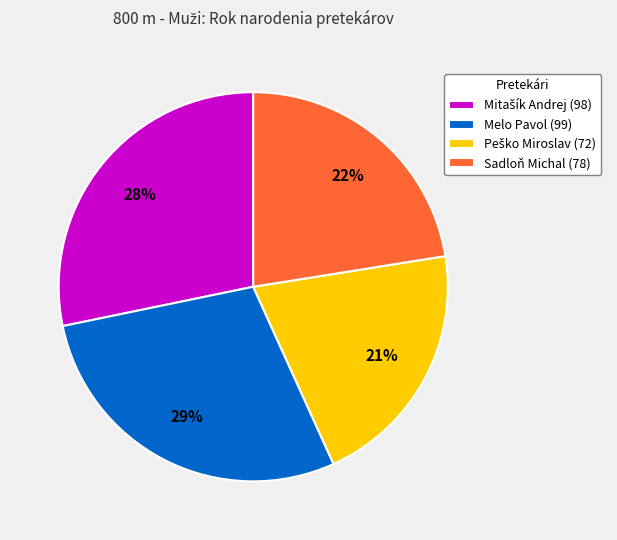

Is it true that Melo Pavol (99) is 29% of the pie?

True